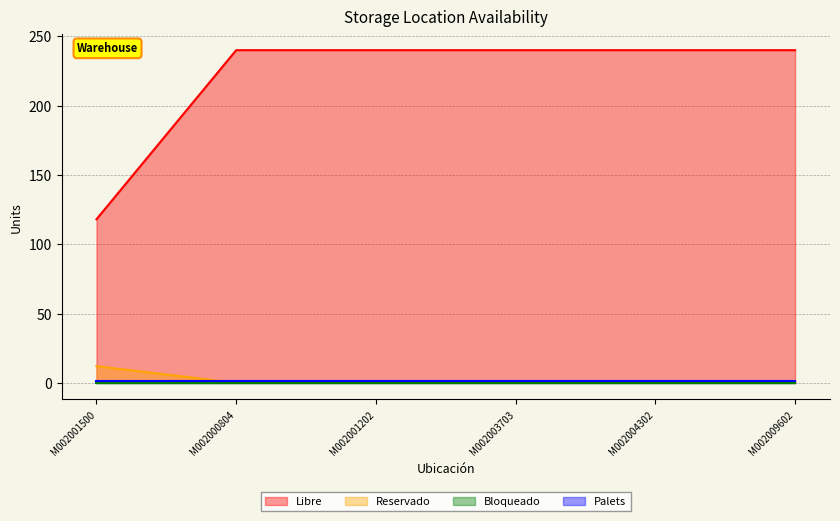

What is the label of the 1st point from the right?

M002009602